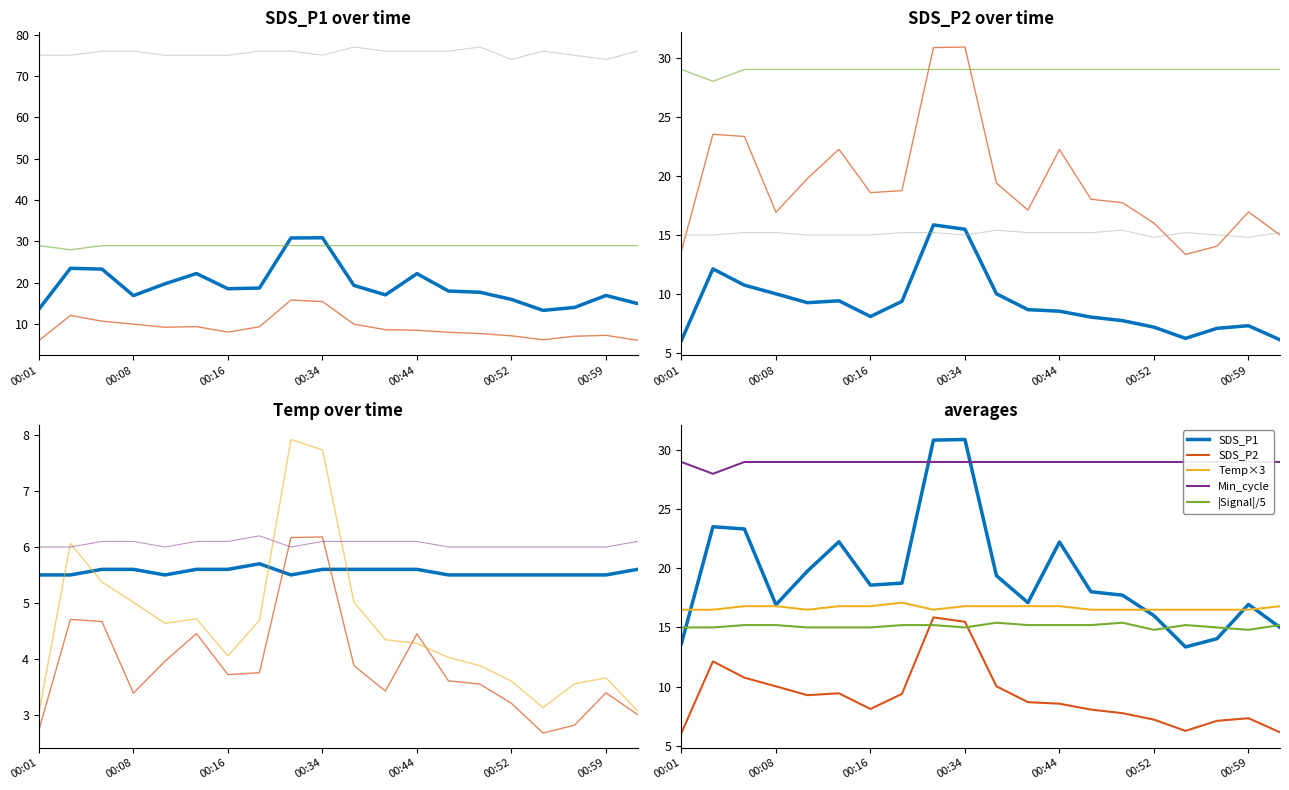

Is it true that SDS_P1 equals 31.2 at 00:11?

False